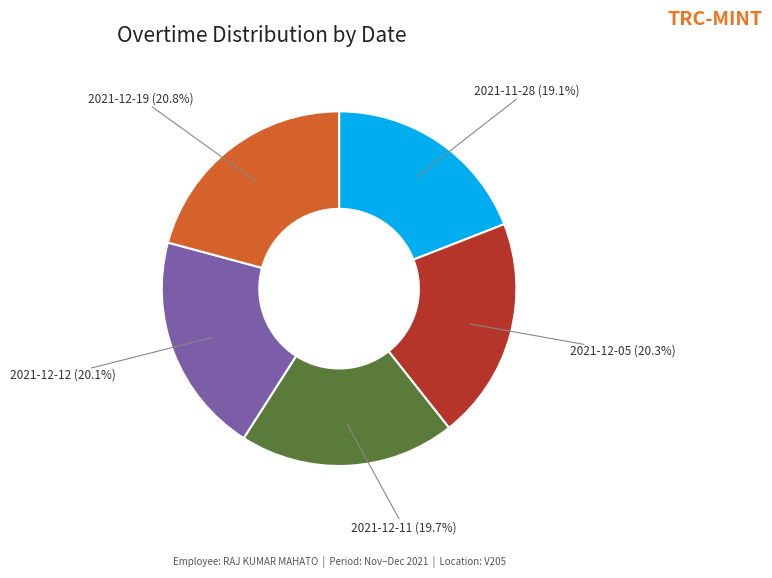

How many segments does this pie chart have?

5